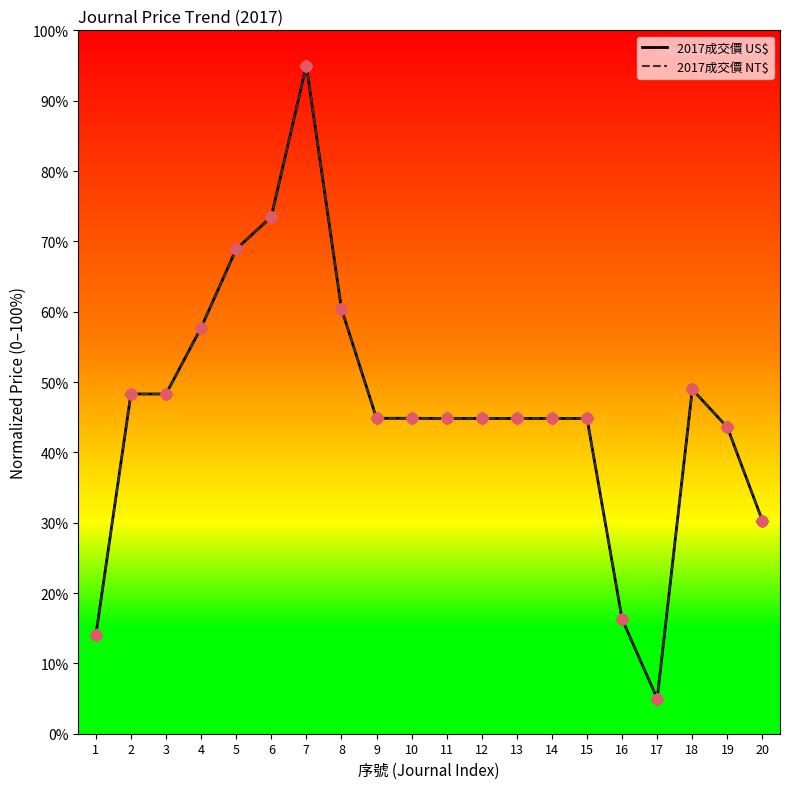

Is the value of 2017成交價 US$ at 11 greater than the value of 2017成交價 NT$ at 16?

Yes